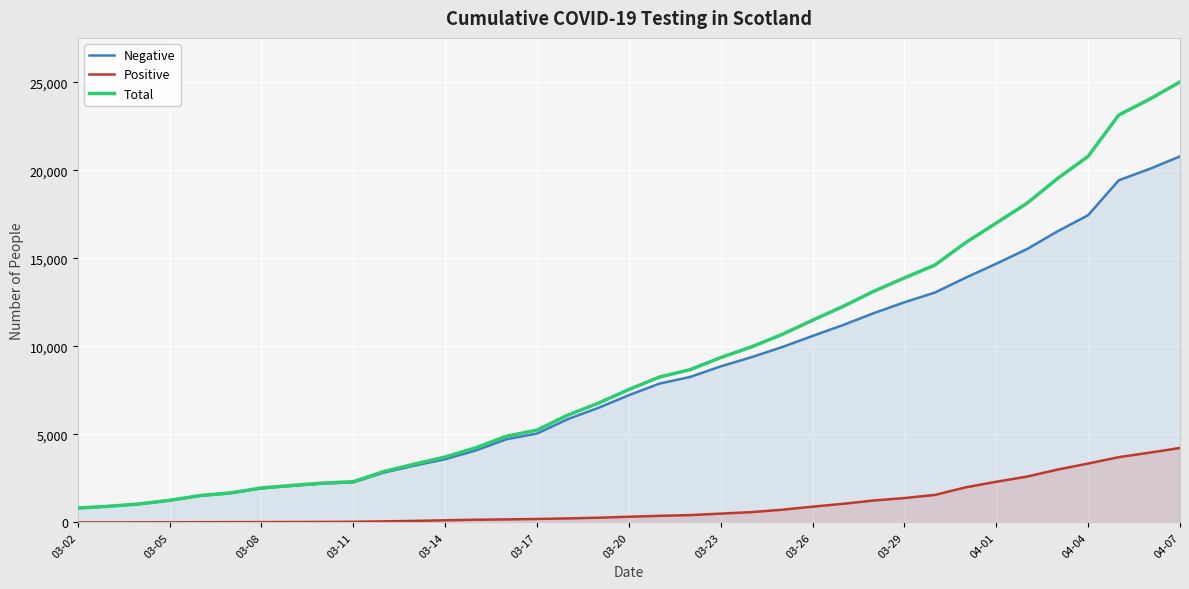

What is the maximum value for Negative?

20793